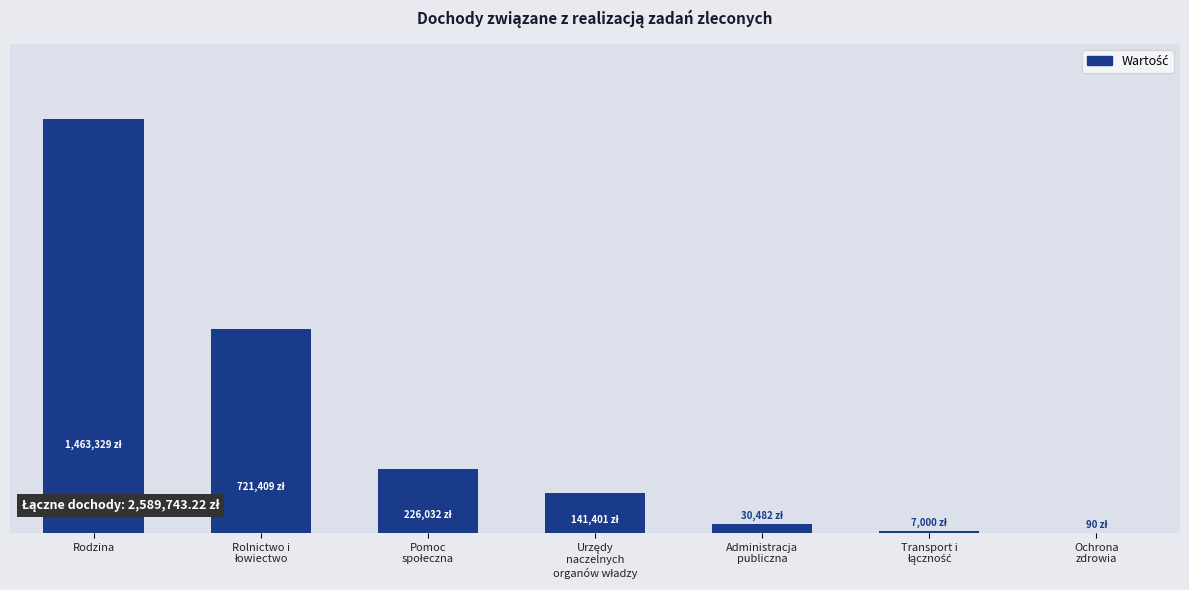

Are the bars horizontal?

No